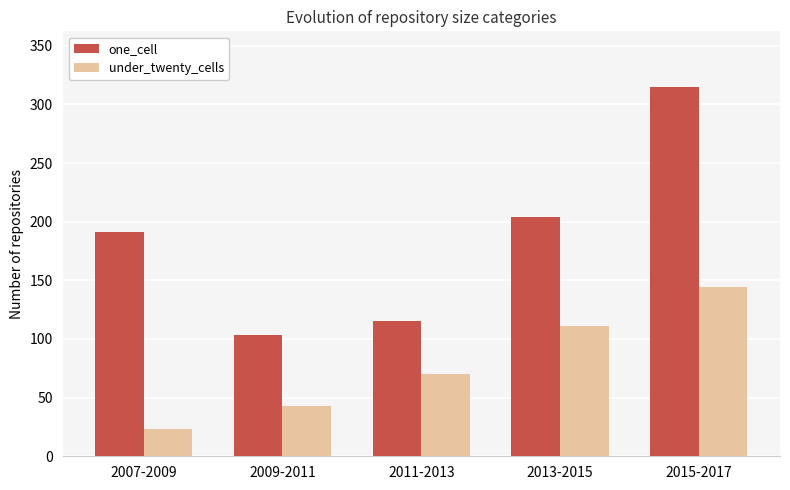

What position from the right is 2007-2009?

5